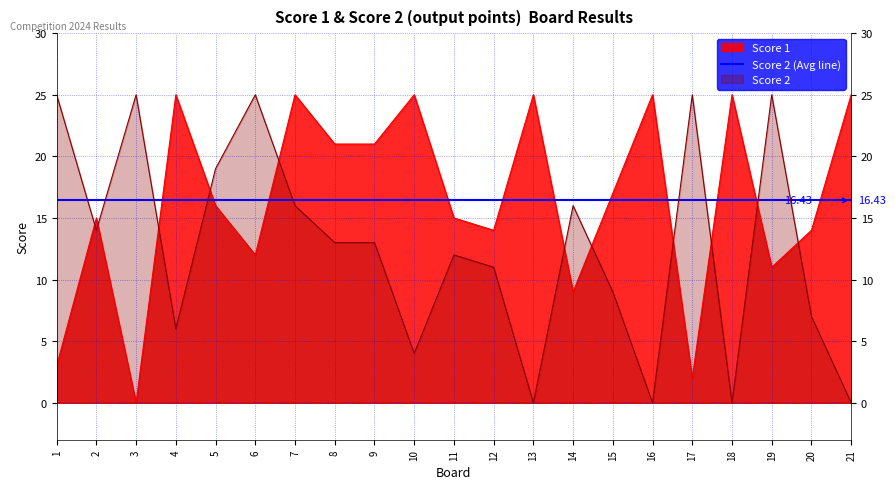

Reading left to right, list all the values displayed in this chart.

Score 1: 3	15	0	25	16	12	25	21	21	25	15	14	25	9	17	25	2	25	11	14	25
Score 2: 25	14	25	6	19	25	16	13	13	4	12	11	0	16	9	0	25	0	25	7	0